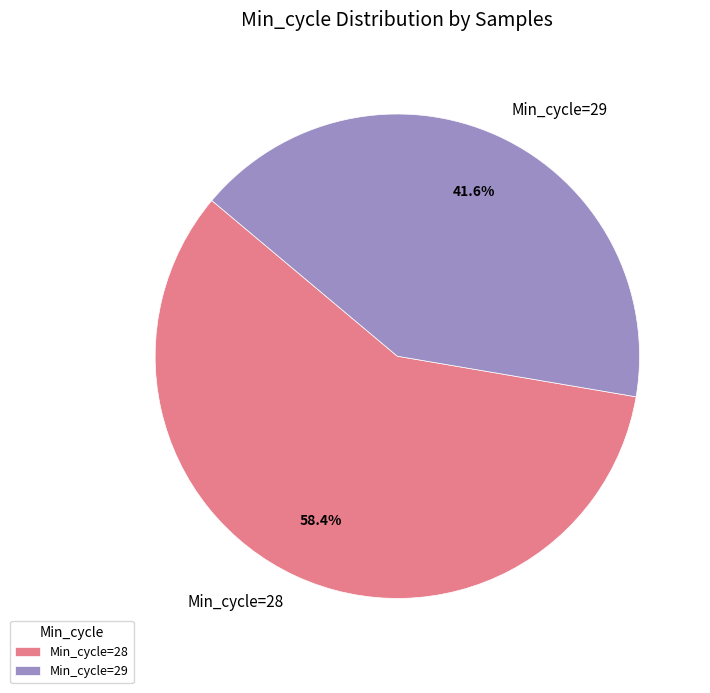

How much of the chart is everything except Min_cycle=29?

58.4%